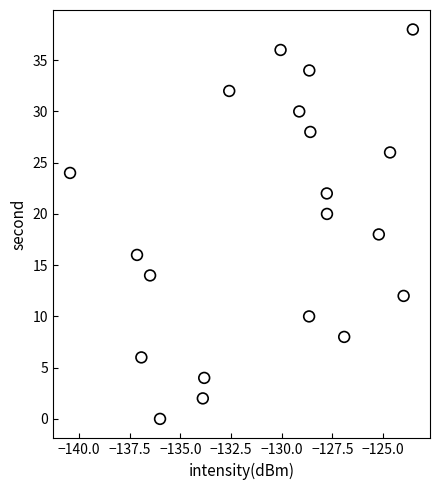

What is the range of Y values (max minus min)?

38